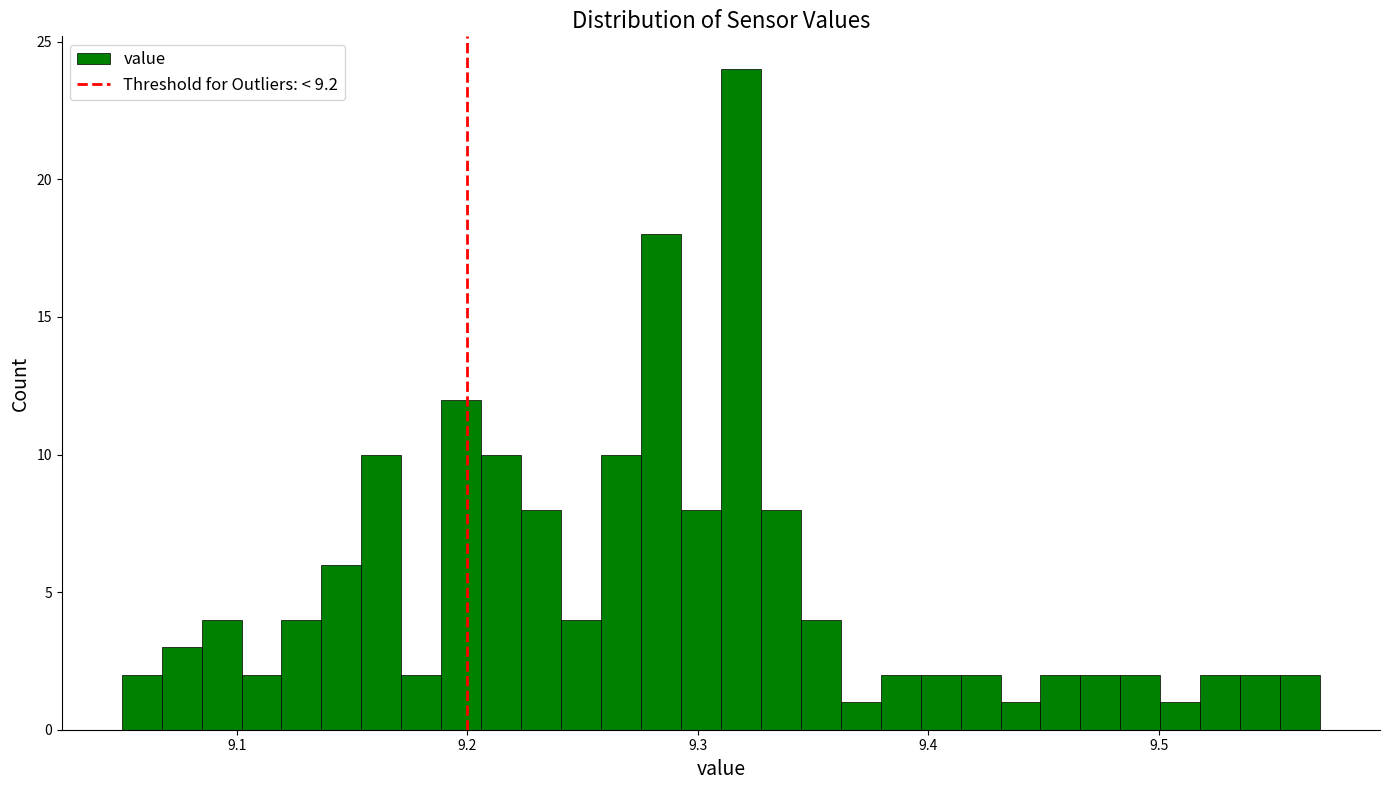

Around what value on the x-axis is the tallest bar? Give the approximate position of its centre, as read against the axis.

9.32